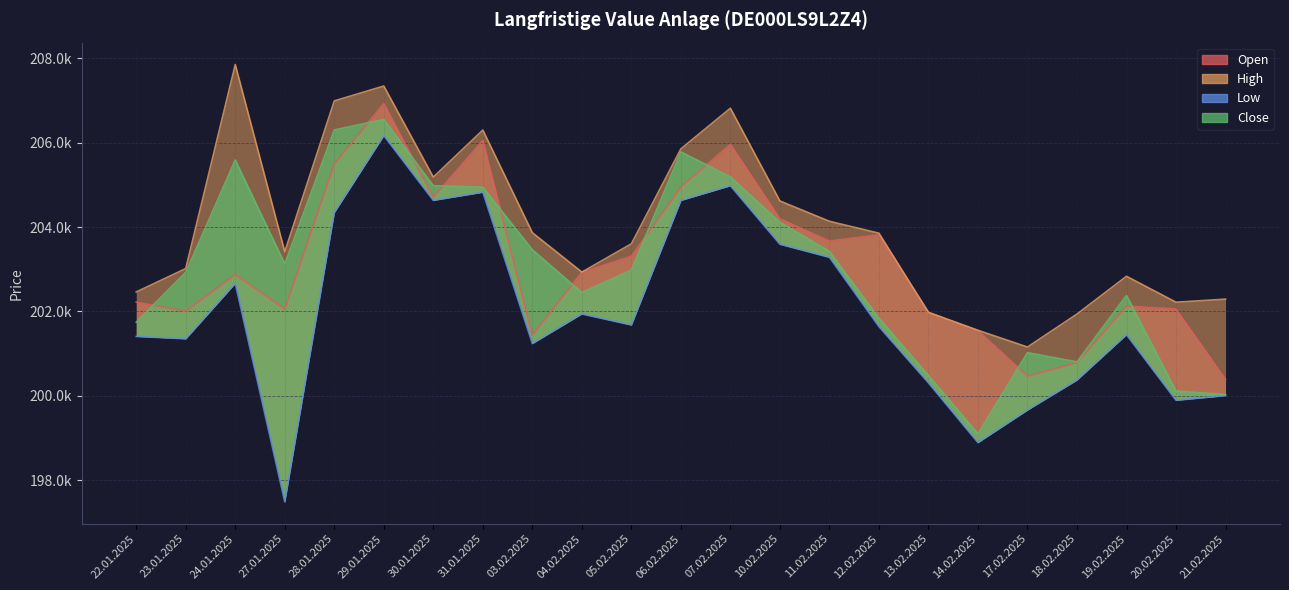

True or false: High and Low cross at least once.

False